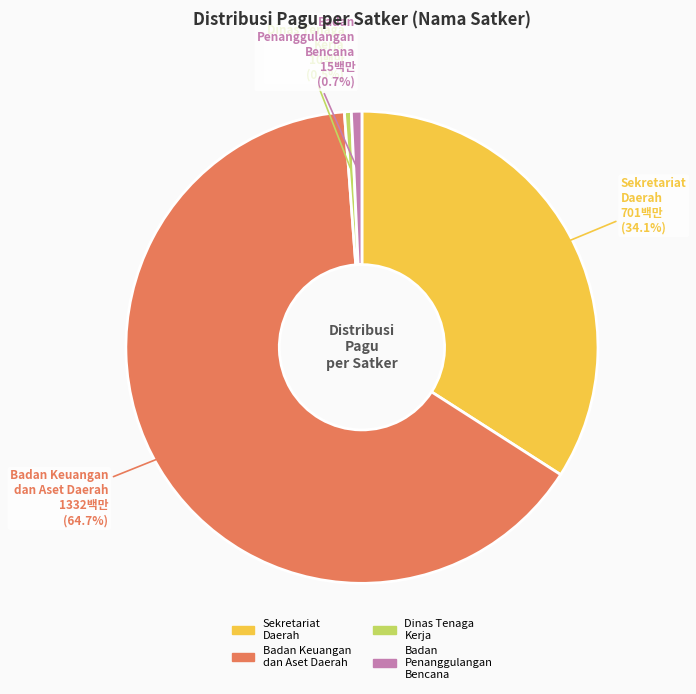

What percentage is NOT represented by Badan Penanggulangan Bencana?

99.3%